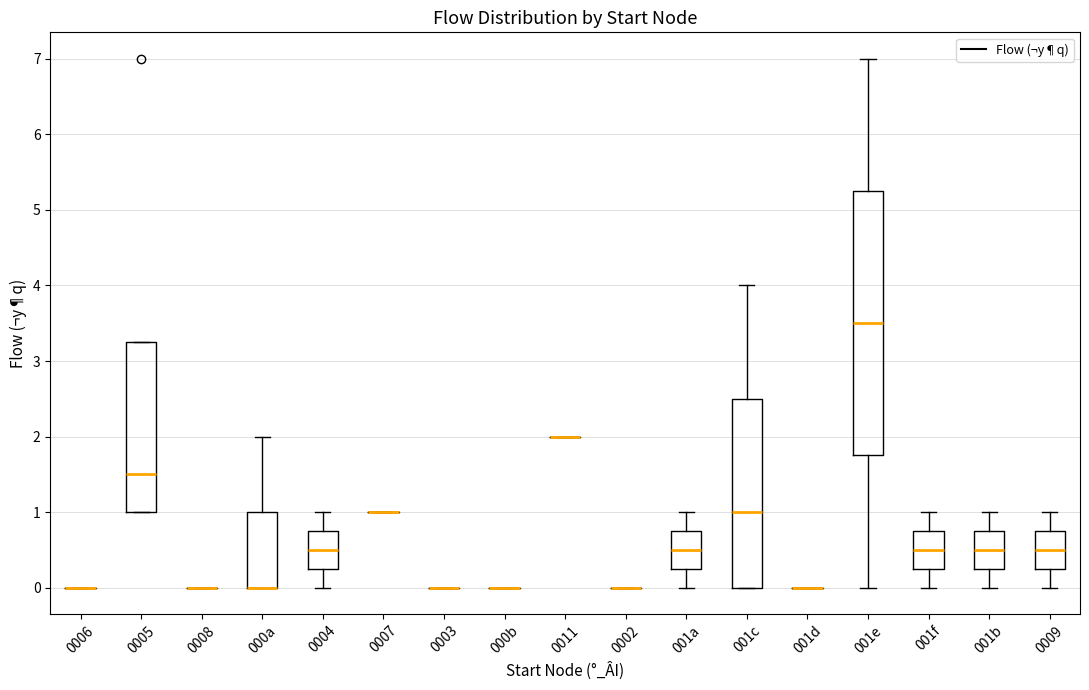

Reading left to right, transcribe this box plot: for each box, give where its median line is, the range the box spans, and where its two whiskers end, as read against the y-axis. The values are not printed on the chart, so give them approximately, as read against the axis.

0006: box collapsed to a line at 0.0, whiskers 0.0 to 0.0
0005: median 1.5, box 1.0 to 3.3, whiskers 1.0 to 3.3
0008: box collapsed to a line at 0.0, whiskers 0.0 to 0.0
000a: median 0.0 (drawn on the box's lower edge), box 0.0 to 1.0, whiskers 0.0 to 2.0
0004: median 0.5, box 0.3 to 0.8, whiskers 0.0 to 1.0
0007: box collapsed to a line at 1.0, whiskers 1.0 to 1.0
0003: box collapsed to a line at 0.0, whiskers 0.0 to 0.0
000b: box collapsed to a line at 0.0, whiskers 0.0 to 0.0
0011: box collapsed to a line at 2.0, whiskers 2.0 to 2.0
0002: box collapsed to a line at 0.0, whiskers 0.0 to 0.0
001a: median 0.5, box 0.3 to 0.8, whiskers 0.0 to 1.0
001c: median 1.0, box 0.0 to 2.5, whiskers 0.0 to 4.0
001d: box collapsed to a line at 0.0, whiskers 0.0 to 0.0
001e: median 3.5, box 1.8 to 5.3, whiskers 0.0 to 7.0
001f: median 0.5, box 0.3 to 0.8, whiskers 0.0 to 1.0
001b: median 0.5, box 0.3 to 0.8, whiskers 0.0 to 1.0
0009: median 0.5, box 0.3 to 0.8, whiskers 0.0 to 1.0